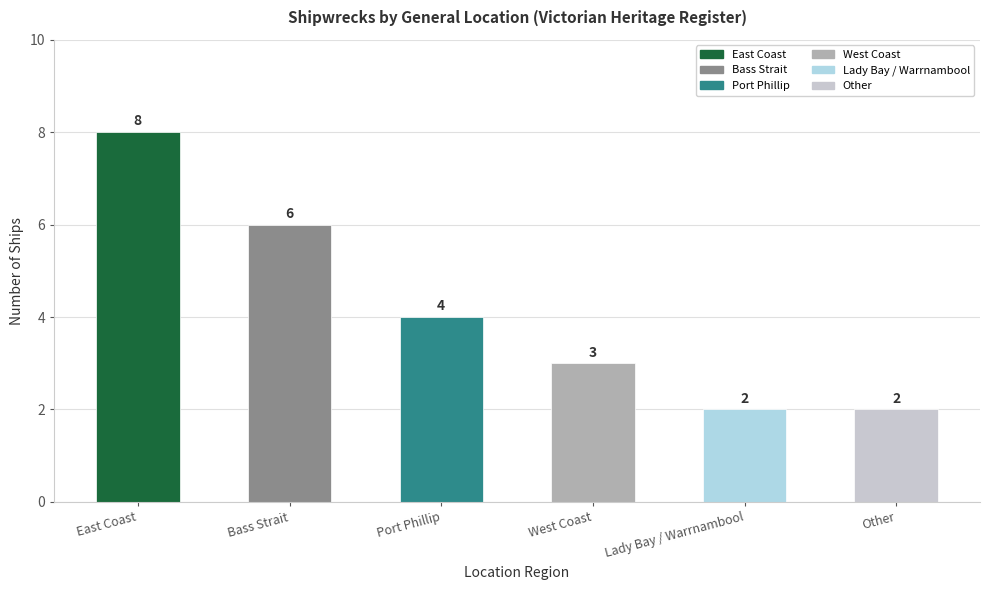

Which has a higher value, East Coast or Bass Strait?

East Coast